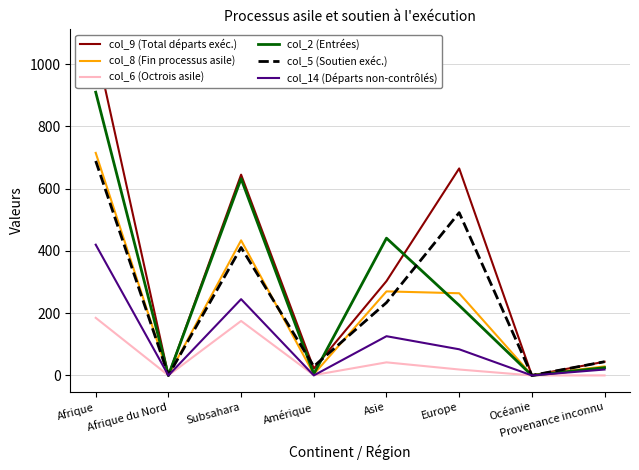

What is the label of the 5th point from the right?

Amérique